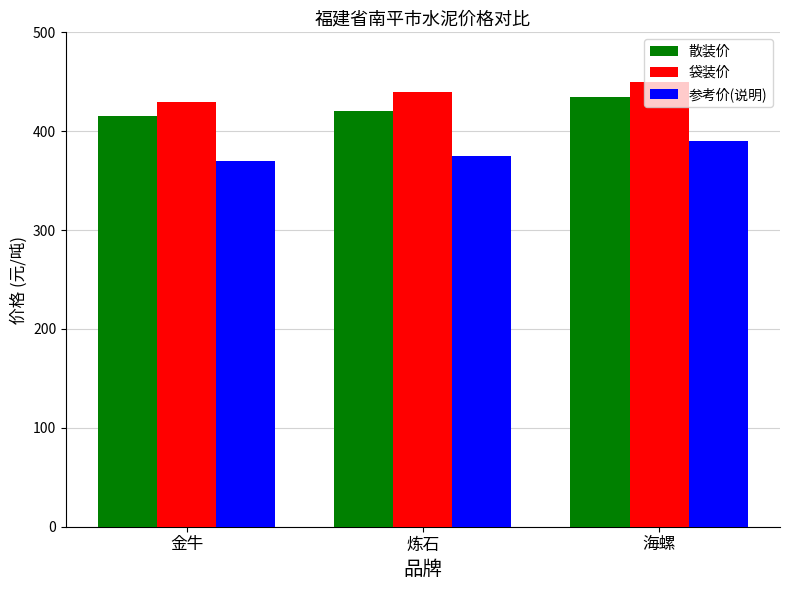

Read the 袋装价 value at 海螺.

450